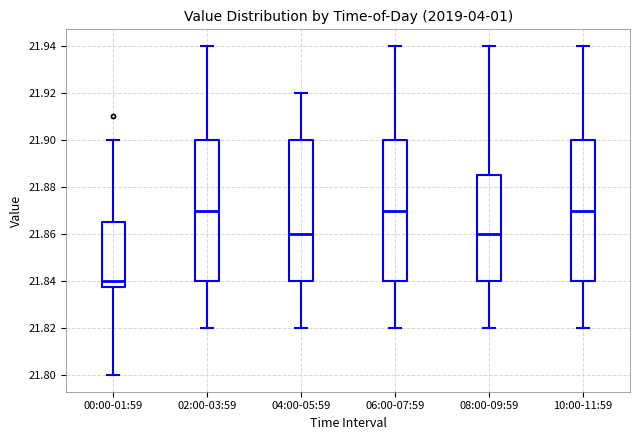

Reading left to right, transcribe this box plot: for each box, give where its median line is, the range the box spans, and where its two whiskers end, as read against the y-axis. The values are not printed on the chart, so give them approximately, as read against the axis.

00:00-01:59: median 21.840, box 21.838 to 21.866, whiskers 21.800 to 21.900
02:00-03:59: median 21.870, box 21.840 to 21.900, whiskers 21.820 to 21.940
04:00-05:59: median 21.860, box 21.840 to 21.900, whiskers 21.820 to 21.920
06:00-07:59: median 21.870, box 21.840 to 21.900, whiskers 21.820 to 21.940
08:00-09:59: median 21.860, box 21.840 to 21.886, whiskers 21.820 to 21.940
10:00-11:59: median 21.870, box 21.840 to 21.900, whiskers 21.820 to 21.940